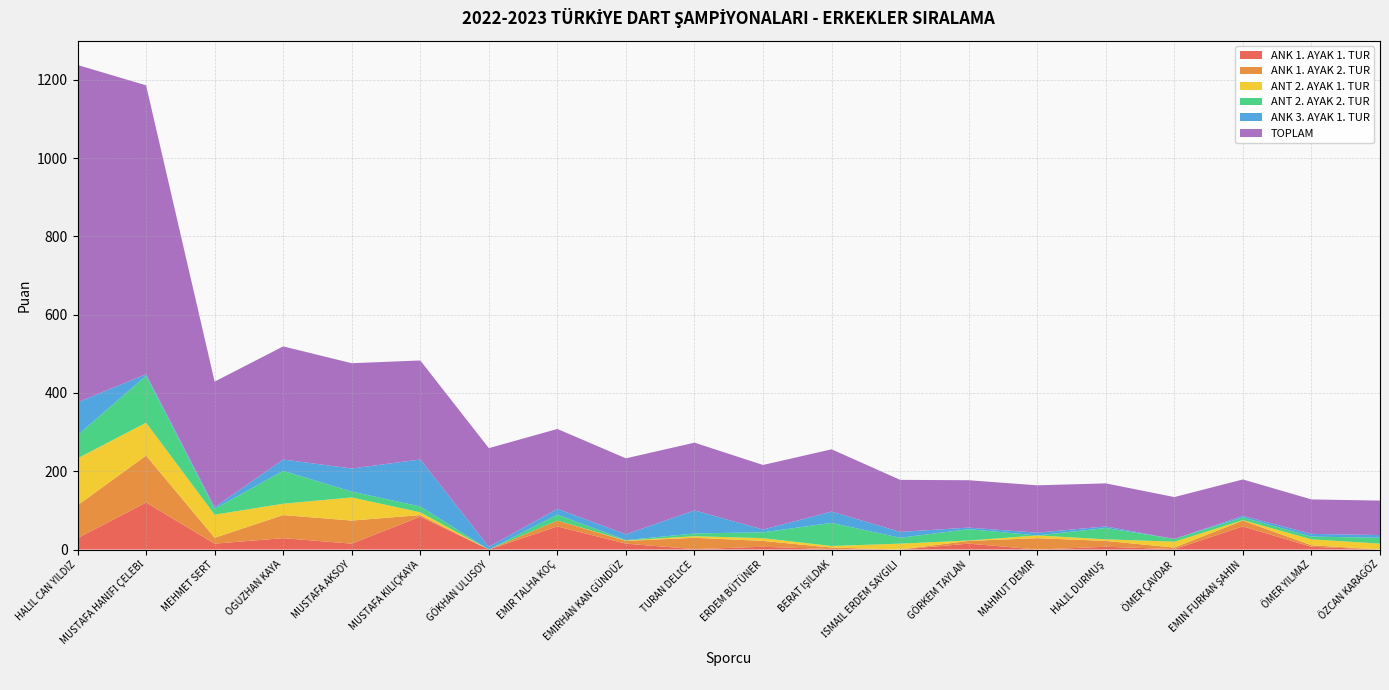

Reading left to right, what are all the values shown in this chart?

ANK 1. AYAK 1. TUR: 29	120	15	29	15	84	0	59	15	1	7	1	0	15	0	7	1	59	7	0
ANK 1. AYAK 2. TUR: 84	120	15	59	59	4	0	15	7	29	15	4	0	7	29	15	4	15	4	0
ANT 2. AYAK 1. TUR: 120	84	59	29	59	7	0	0	1	4	7	4	15	1	7	4	15	1	15	15
ANT 2. AYAK 2. TUR: 59	120	15	84	15	15	0	15	1	7	15	59	15	29	0	29	7	7	7	15
ANK 3. AYAK 1. TUR: 84	4	4	29	59	120	7	15	15	59	7	29	15	4	7	4	0	4	7	7
TOPLAM: 862	738	321	289	269	253	252	204	194	173	165	159	133	121	121	110	107	93	88	88